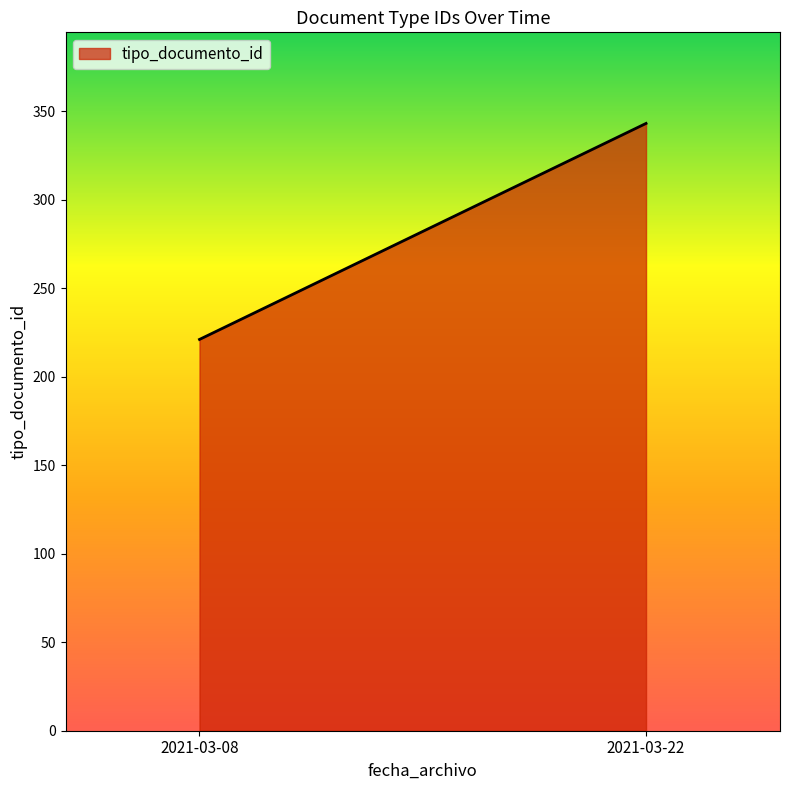

The chart shows a value of 221 at 2021-03-08. True or false?

True